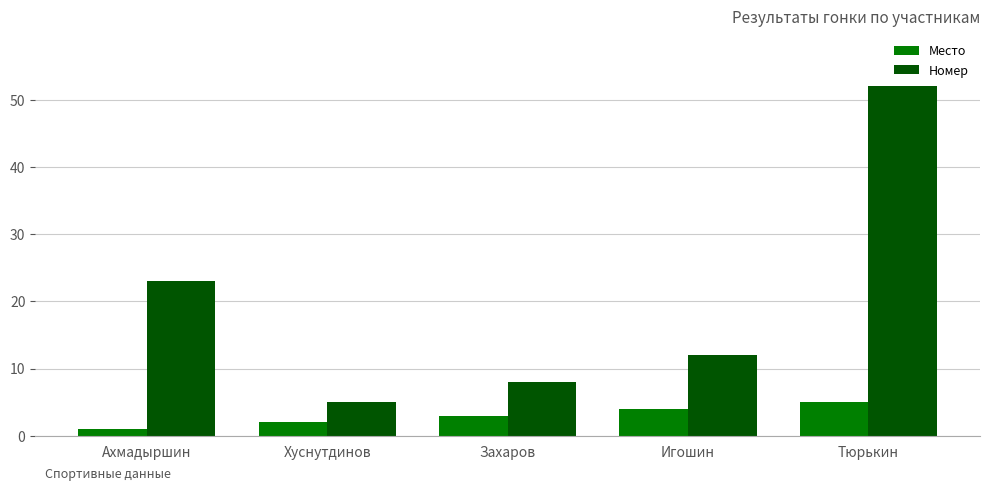

Rank the categories by Номер value from lowest to highest.

Хуснутдинов, Захаров, Игошин, Ахмадыршин, Тюрькин